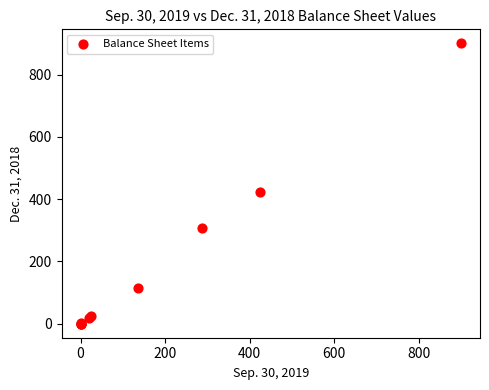

What Y value in the scatter plot is closest to 450?

422.0